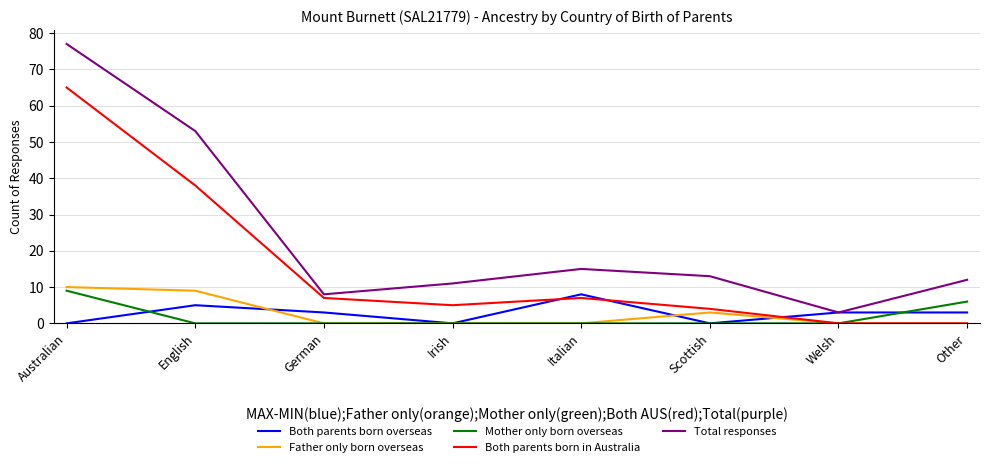

How many lines are shown in the chart?

5